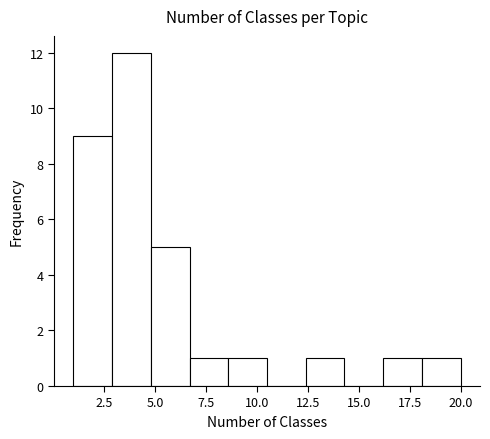

Read against the x-axis, roughly where is the centre of the tallest bar?

4.0